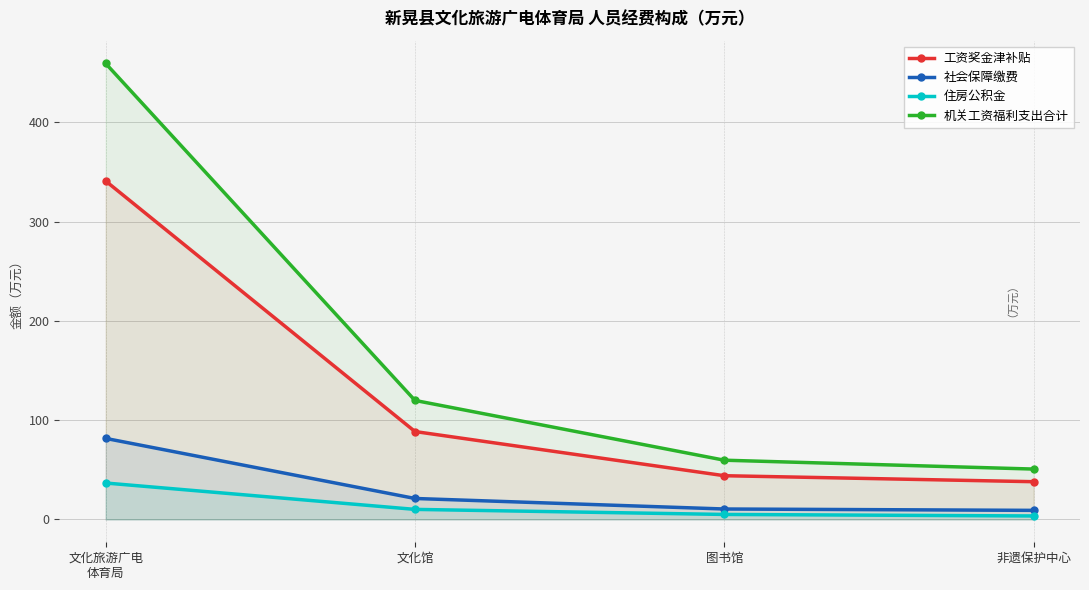

What is the value of the 住房公积金 point at the 3rd from the left?

5.1